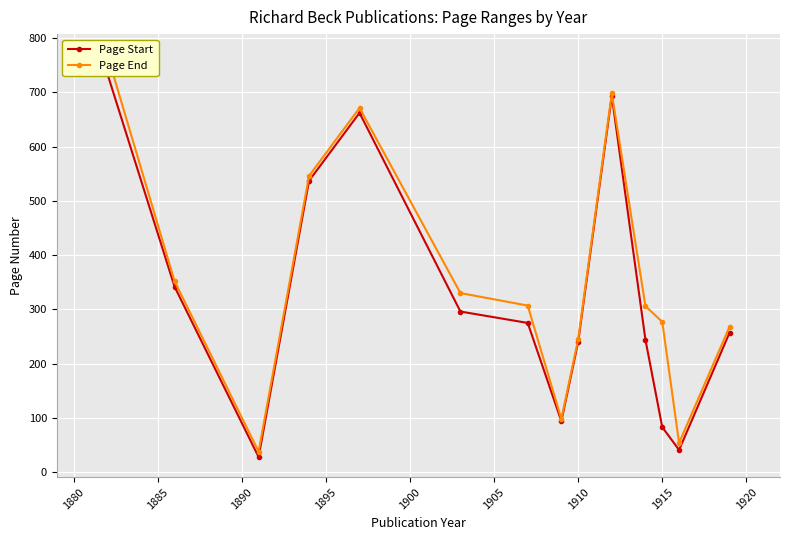

How many lines are shown in the chart?

2